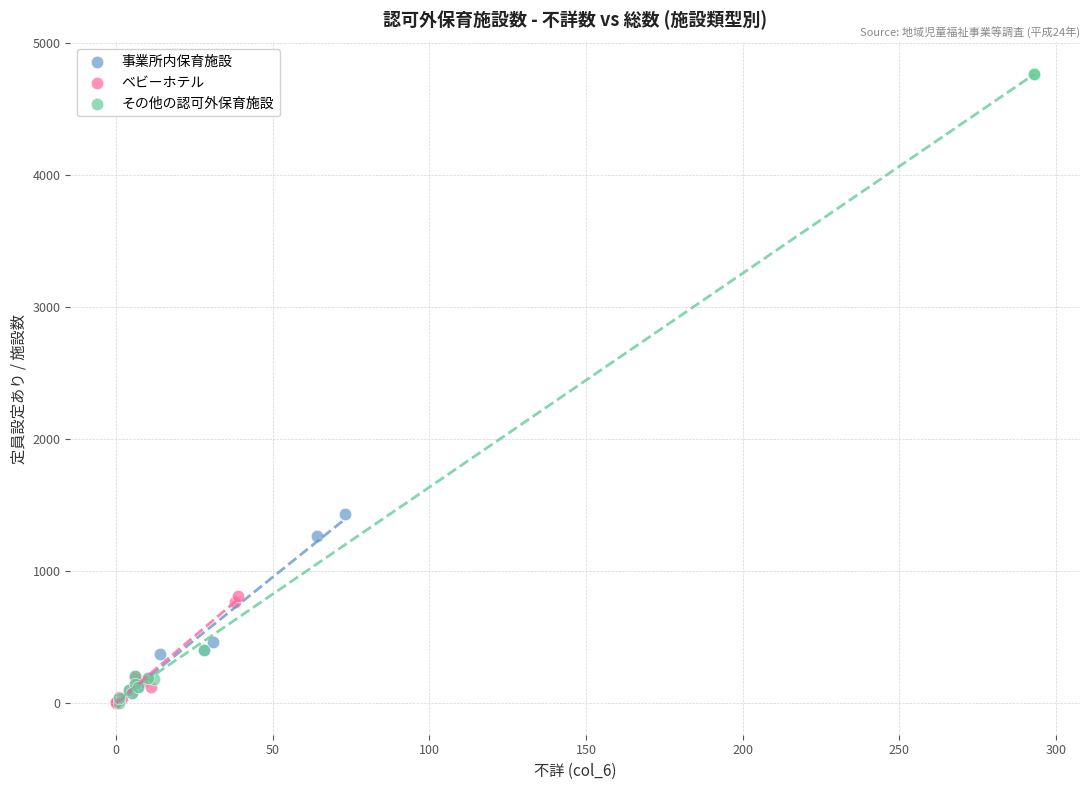

What are all the series names shown in the legend?

事業所内保育施設, ベビーホテル, その他の認可外保育施設